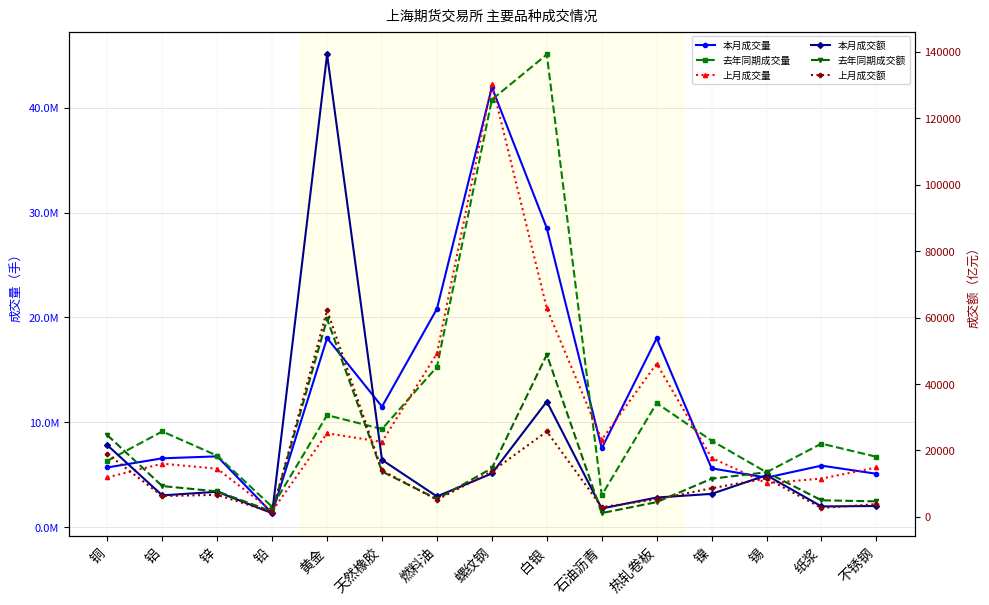

The 去年同期成交额 series shows 7500.6 at 锡. True or false?

False